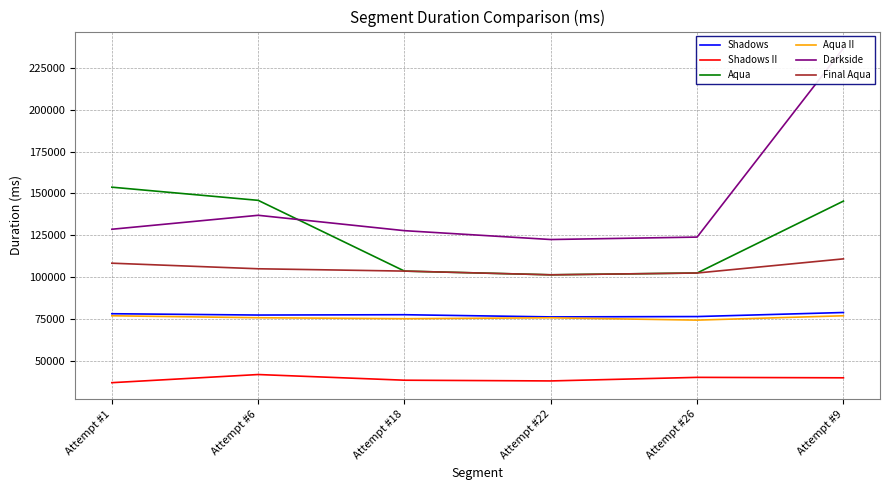

Reading left to right, list all the values displayed in this chart.

Shadows: Attempt #1=78109	Attempt #6=77325	Attempt #18=77517	Attempt #22=76216	Attempt #26=76423	Attempt #9=78842
Shadows II: Attempt #1=36891	Attempt #6=41760	Attempt #18=38367	Attempt #22=37933	Attempt #26=40068	Attempt #9=39802
Aqua: Attempt #1=153767	Attempt #6=145896	Attempt #18=103597	Attempt #22=101378	Attempt #26=102456	Attempt #9=145443
Aqua II: Attempt #1=76884	Attempt #6=75714	Attempt #18=75142	Attempt #22=75676	Attempt #26=74289	Attempt #9=76890
Darkside: Attempt #1=128615	Attempt #6=136959	Attempt #18=127766	Attempt #22=122471	Attempt #26=123931	Attempt #9=236811
Final Aqua: Attempt #1=108325	Attempt #6=104988	Attempt #18=103597	Attempt #22=101378	Attempt #26=102456	Attempt #9=110911